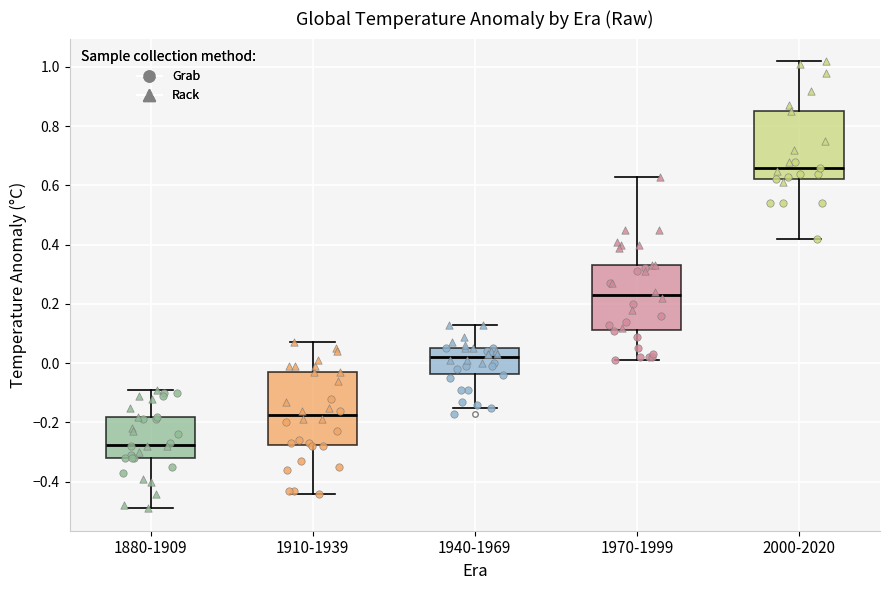

Reading left to right, read every box against the y-axis: the position of its median line, the range the box covers, and the ends of its whiskers. The values are not printed on the chart, so give them approximately, as read against the axis.

1880-1909: median -0.28, box -0.32 to -0.18, whiskers -0.48 to -0.08
1910-1939: median -0.18, box -0.28 to -0.02, whiskers -0.44 to 0.08
1940-1969: median 0.02, box -0.04 to 0.06, whiskers -0.14 to 0.14
1970-1999: median 0.24, box 0.12 to 0.34, whiskers 0.02 to 0.64
2000-2020: median 0.66, box 0.62 to 0.86, whiskers 0.42 to 1.02